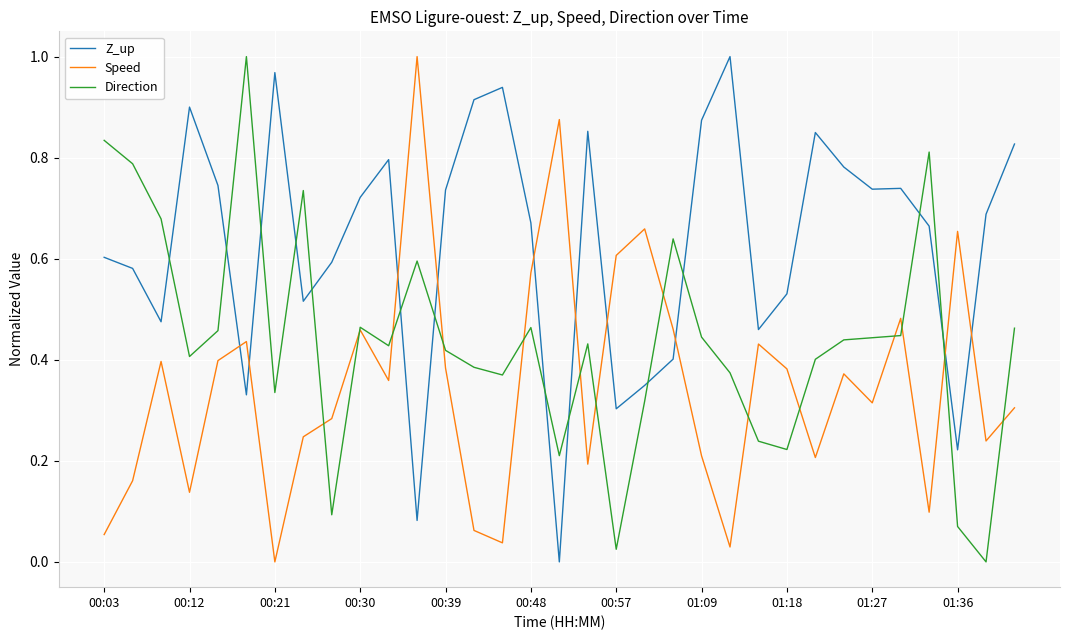

What are all the series names shown in the legend?

Z_up, Speed, Direction